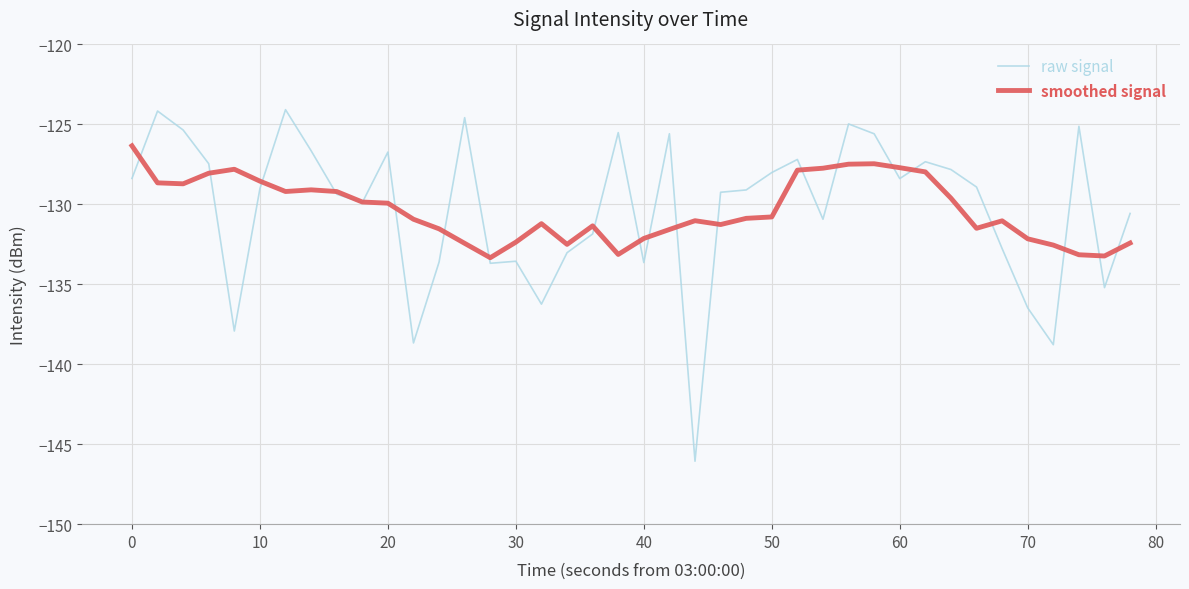

What is the minimum value shown in the chart?

-146.1